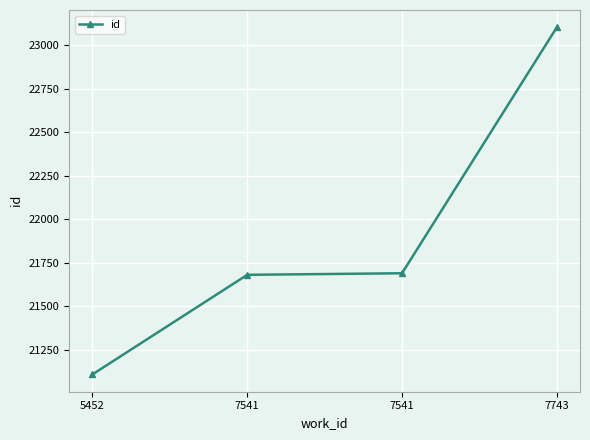

Approximately how many times larger is the value at 7541 compared to 7541?

1.0